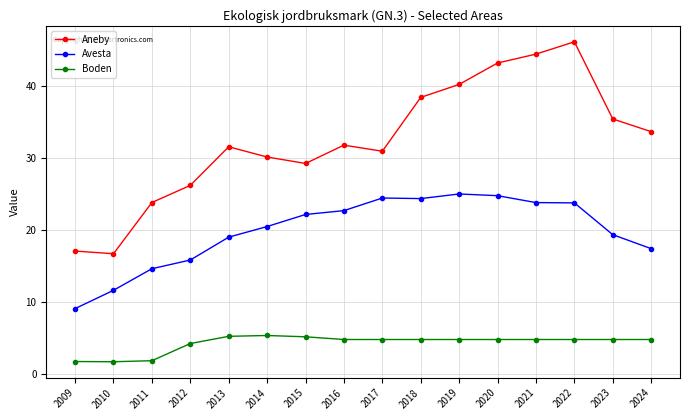

What is the difference between the highest and lowest values at 2012?

21.9